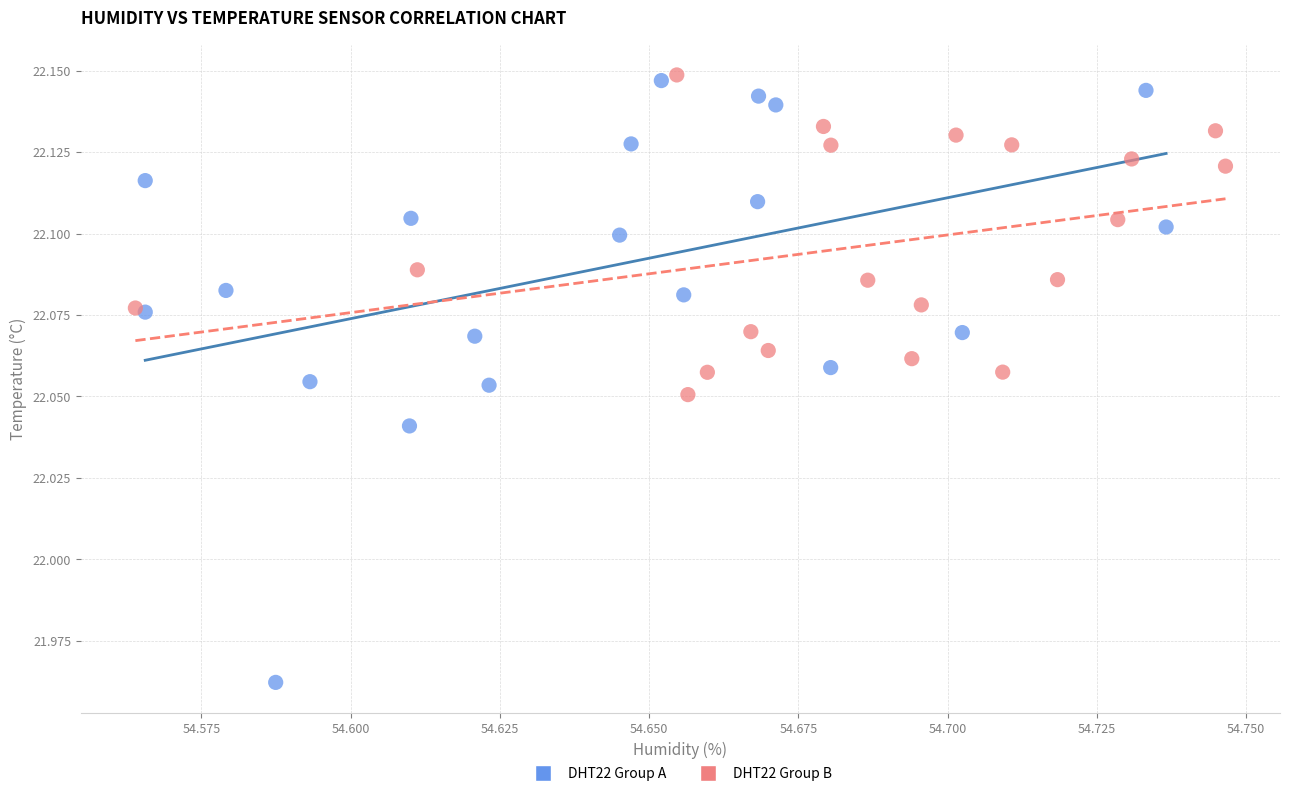

Which series has the widest spread of Y values?

DHT22 Group A